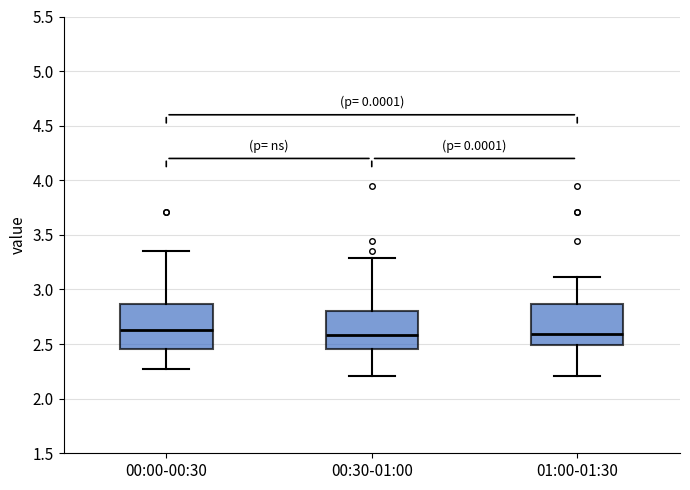

Reading left to right, read every box against the y-axis: the position of its median line, the range the box covers, and the ends of its whiskers. The values are not printed on the chart, so give them approximately, as read against the axis.

00:00-00:30: median 2.65, box 2.45 to 2.85, whiskers 2.25 to 3.35
00:30-01:00: median 2.60, box 2.45 to 2.80, whiskers 2.20 to 3.30
01:00-01:30: median 2.60, box 2.50 to 2.85, whiskers 2.20 to 3.10